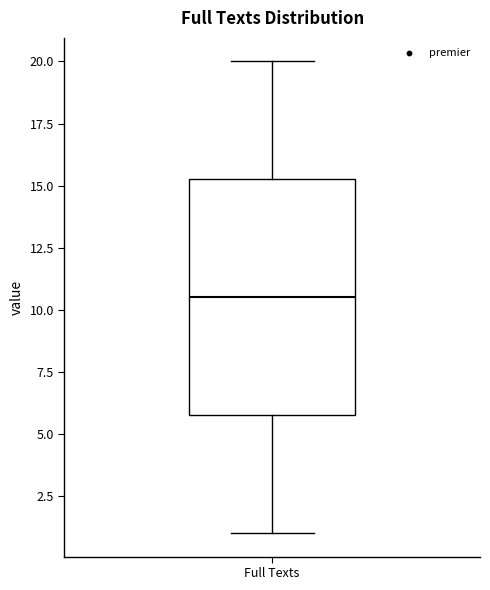

Read this box plot against the y-axis: the position of the median line, the range covered by the box, and the ends of both whiskers. The values are not printed on the chart, so give them approximately, as read against the axis.

median 10.5, box 6.0 to 15.5, whiskers 1.0 to 20.0